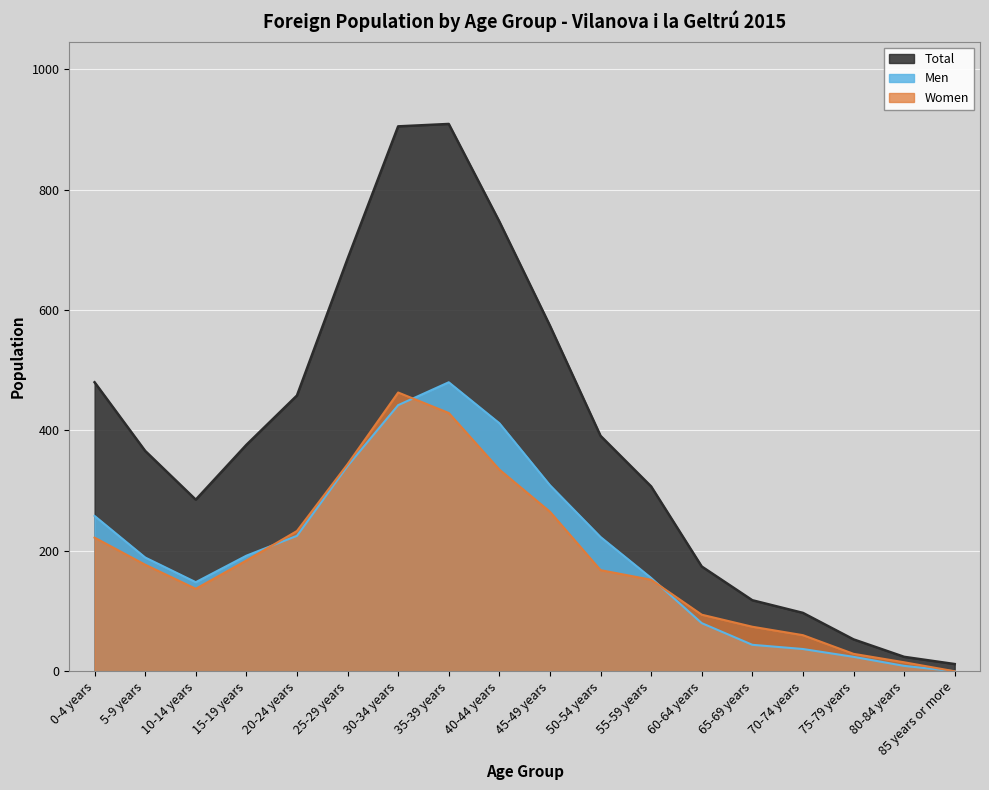

What are all the series names shown in the legend?

Total, Men, Women